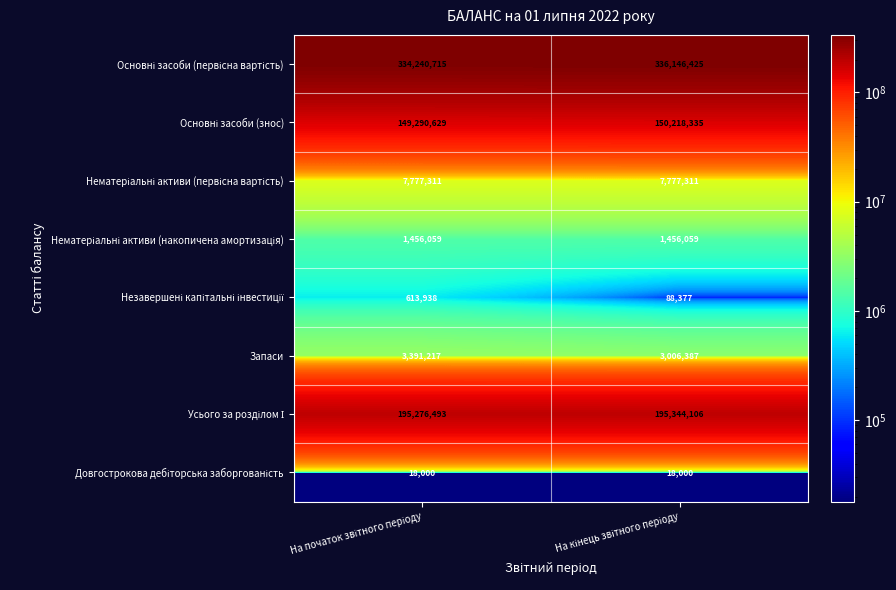

What is the sum of all Запаси values?

6397604